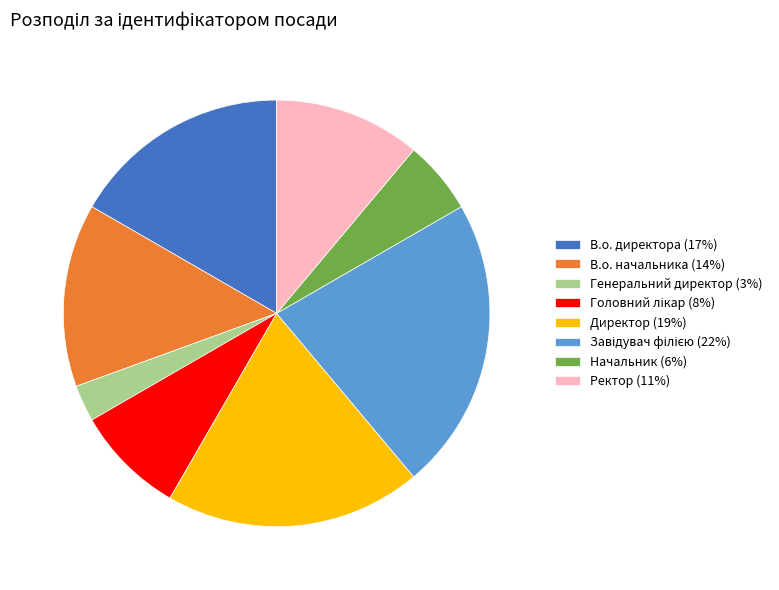

How many segments does this pie chart have?

8